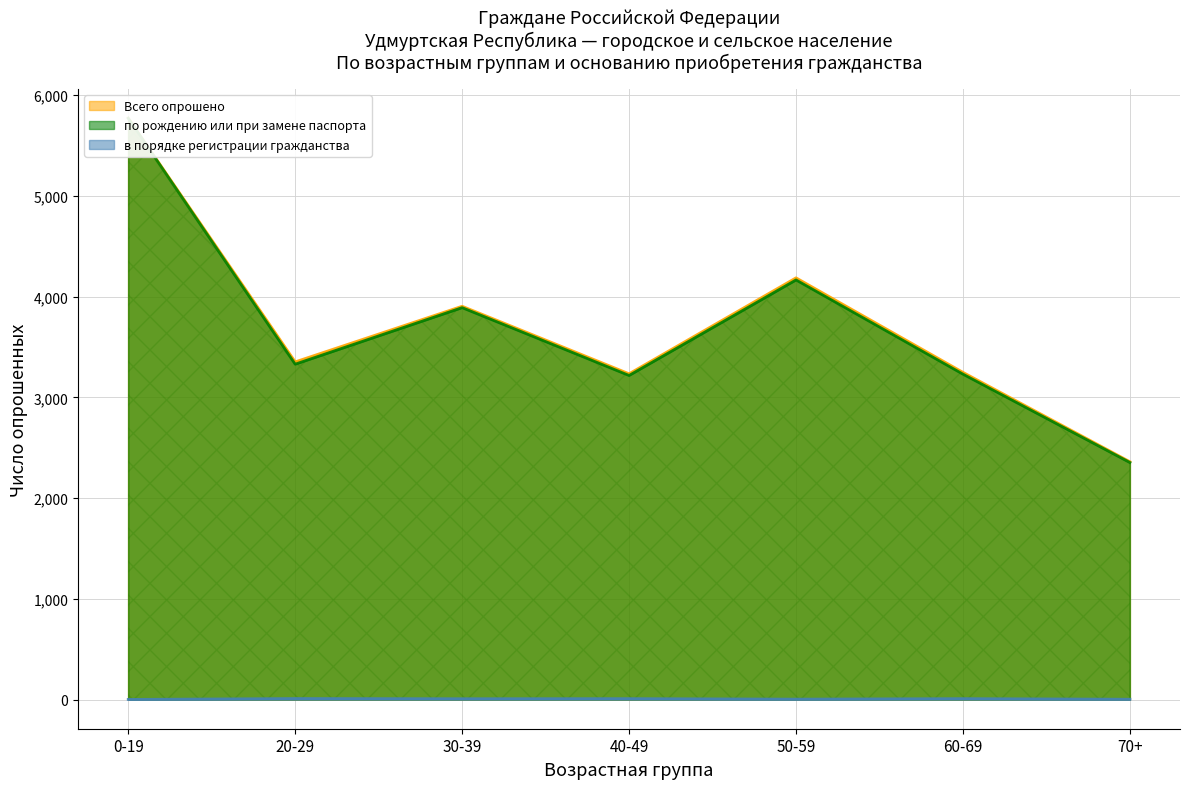

Is it true that по рождению или при замене паспорта equals 783 at 30-39?

False